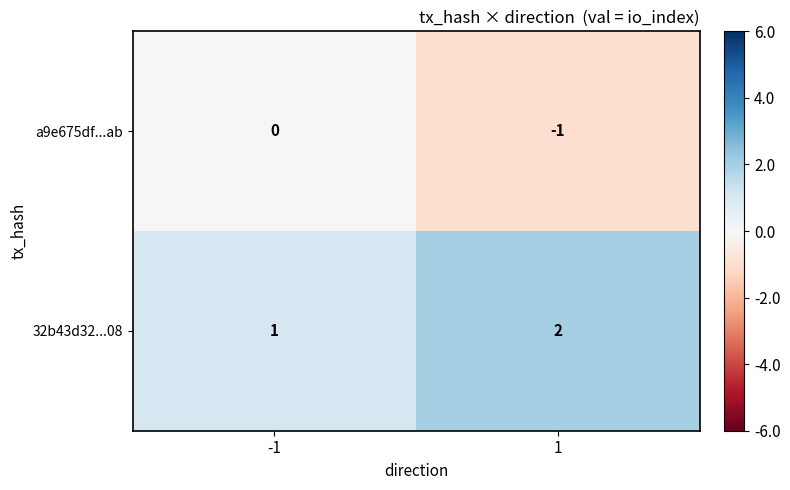

Which series has the largest total across all categories?

32b43d32...08